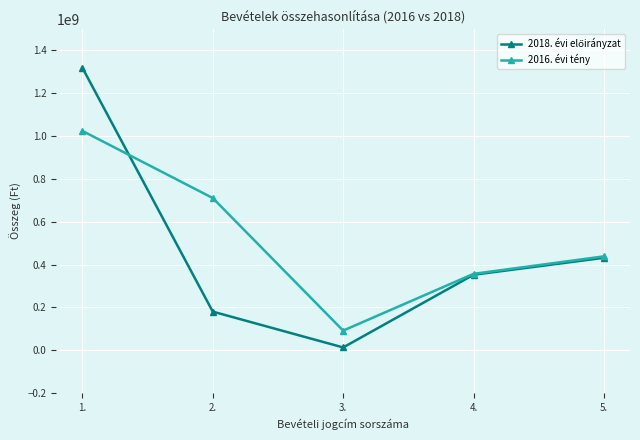

Does the chart have visible grid lines?

Yes